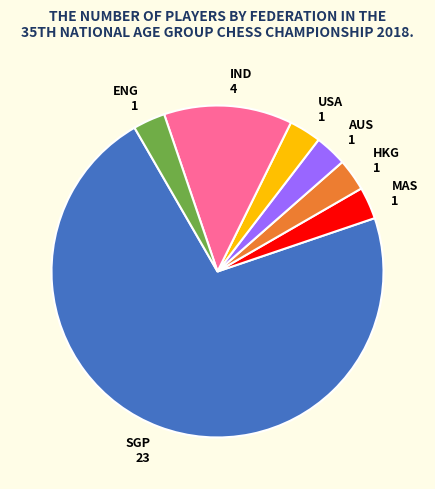

The AUS 1 slice represents 15% of the pie. True or false?

False